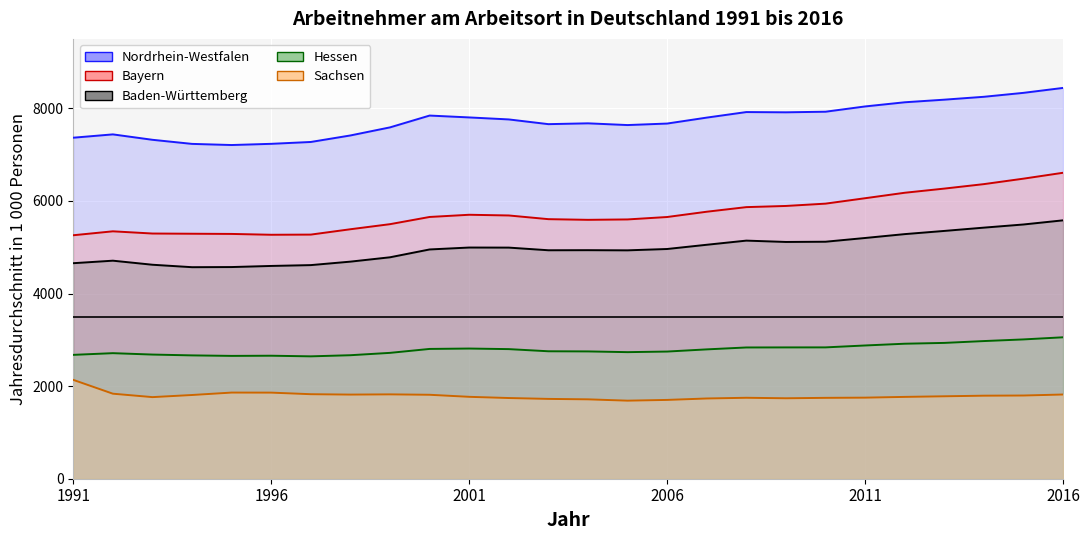

Read the Hessen value at 2012.

2916.0